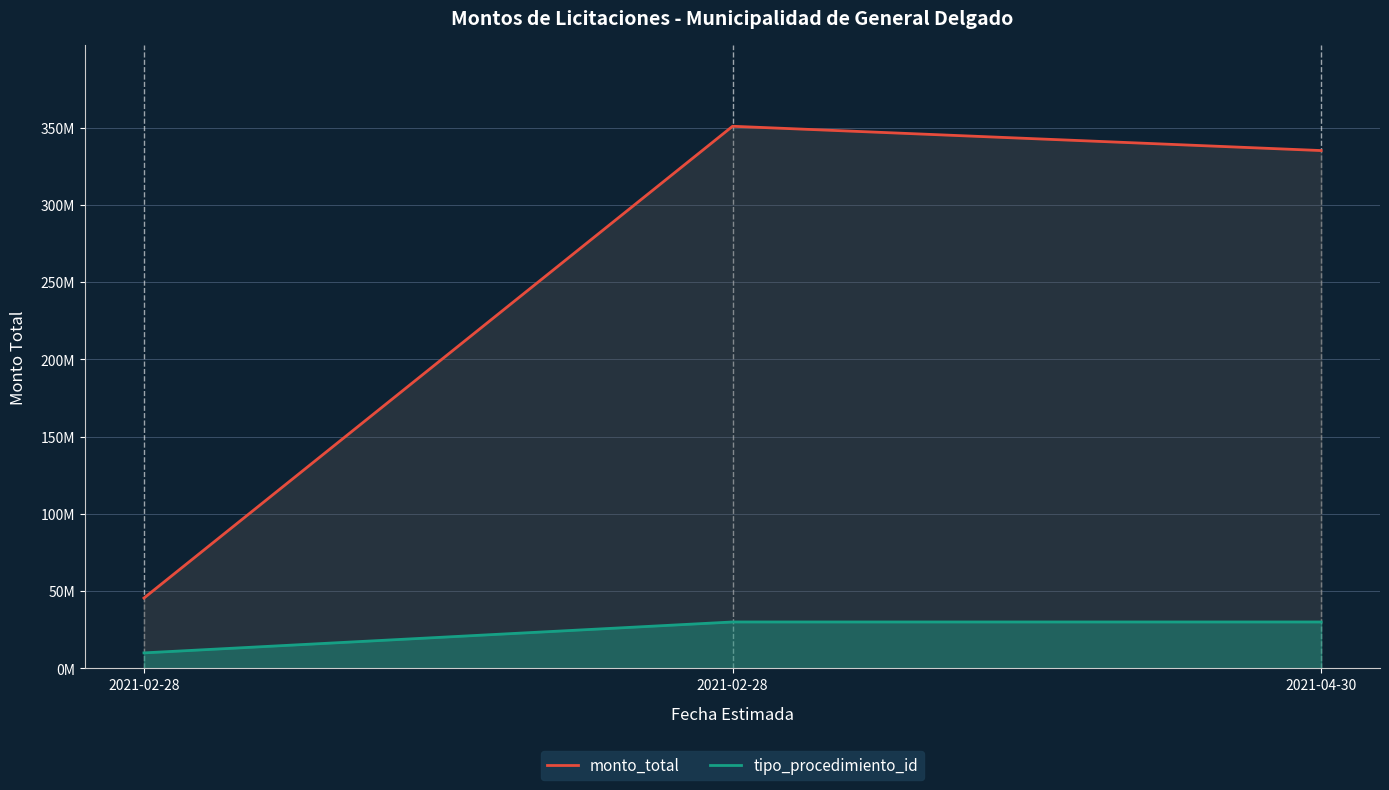

What value does the monto_total series have at 2021-04-30, to the nearest 10?

335081000